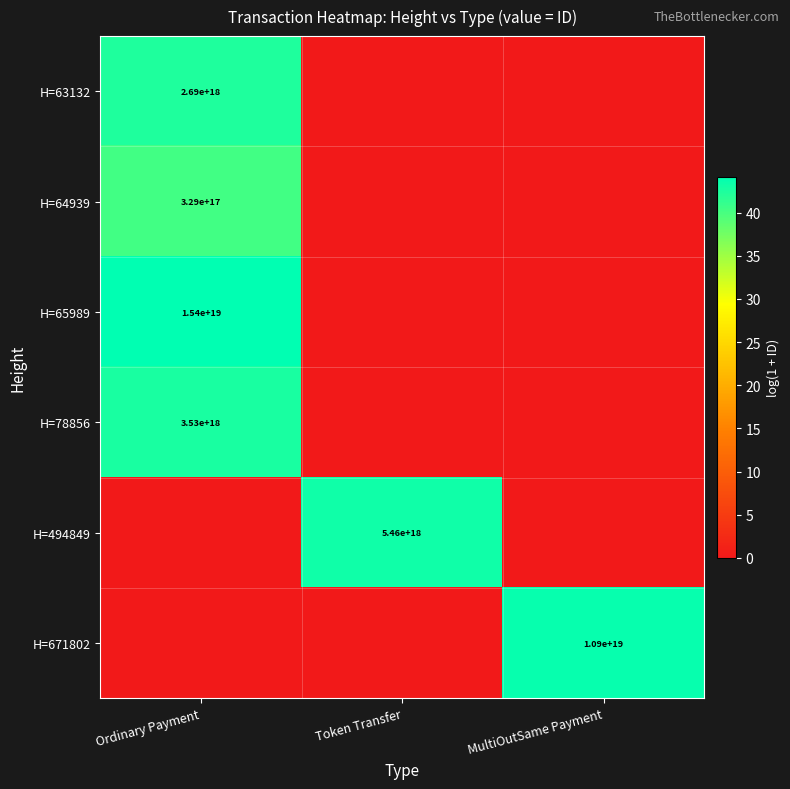

How many data points does each series have?

3